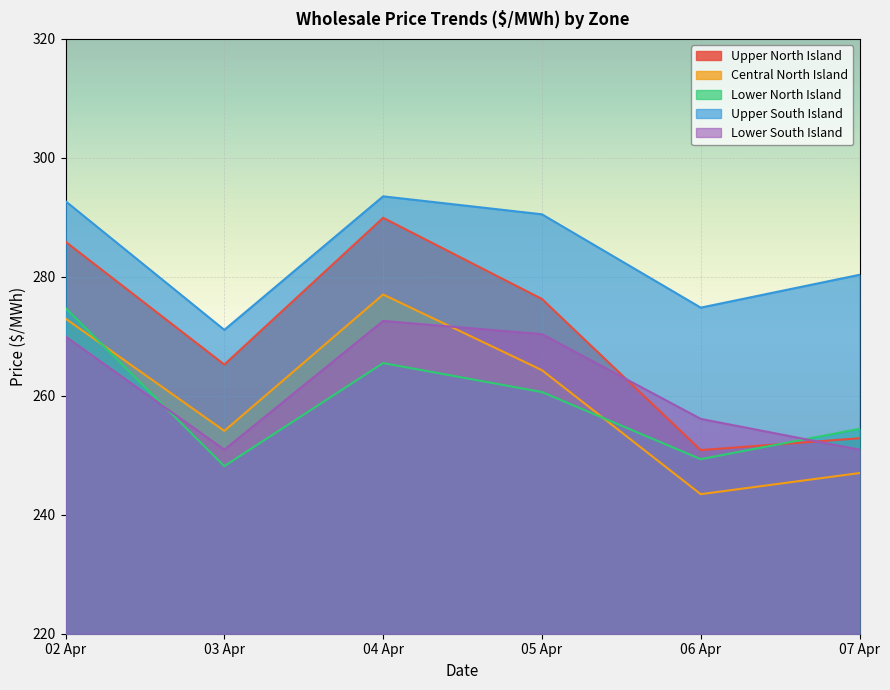

Where does the Central North Island series first go above 264?

02 Apr